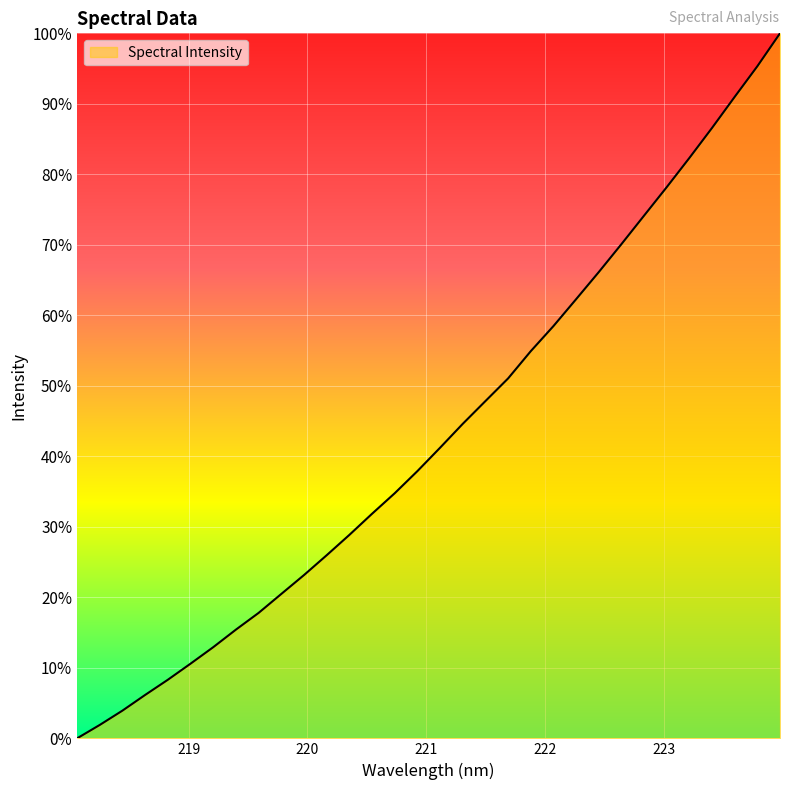

What is the greatest value displayed?

100.0